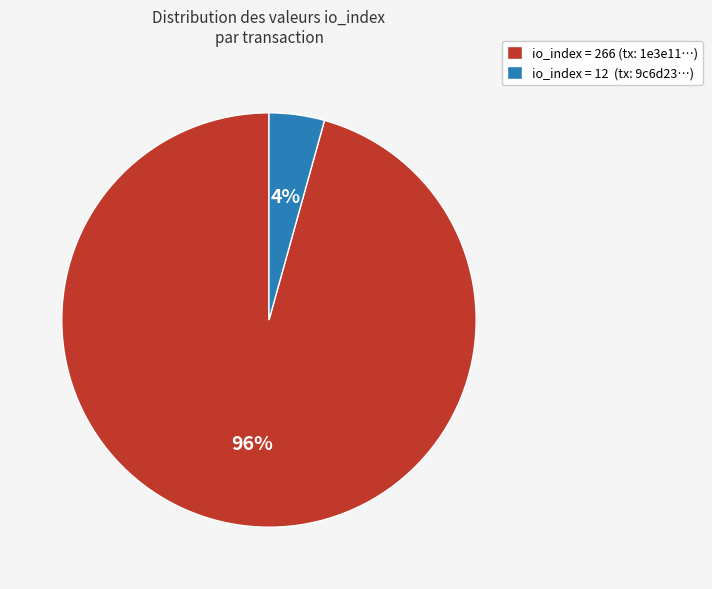

Which slice represents more than half of the pie?

io_index = 266 (tx: 1e3e11…)